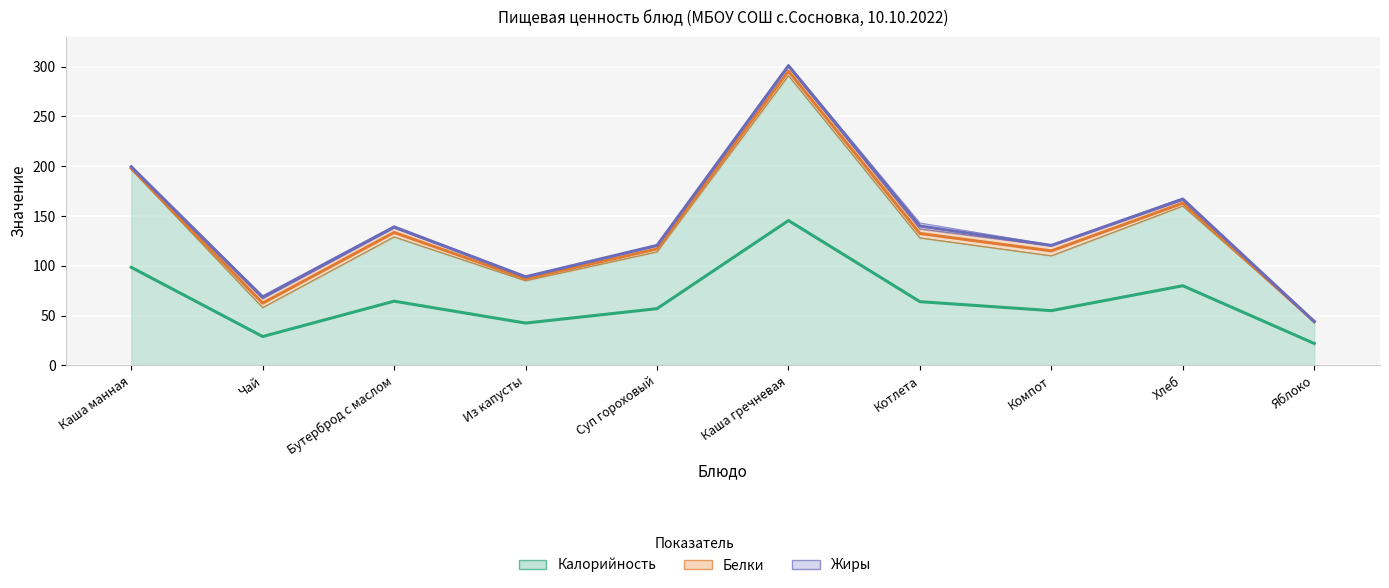

Which series has the largest total across all categories?

Калорийность